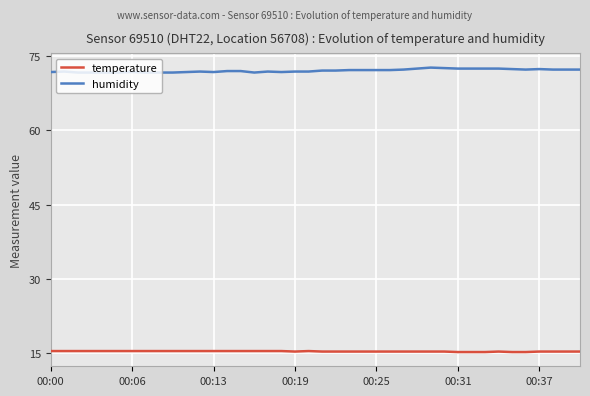

How many lines are shown in the chart?

2